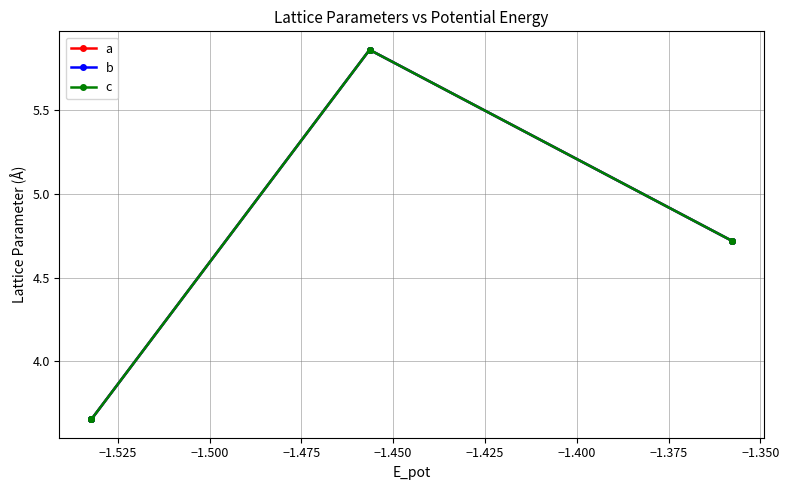

In a, how many points are higher than both neighbors (excluding endpoints)?

1